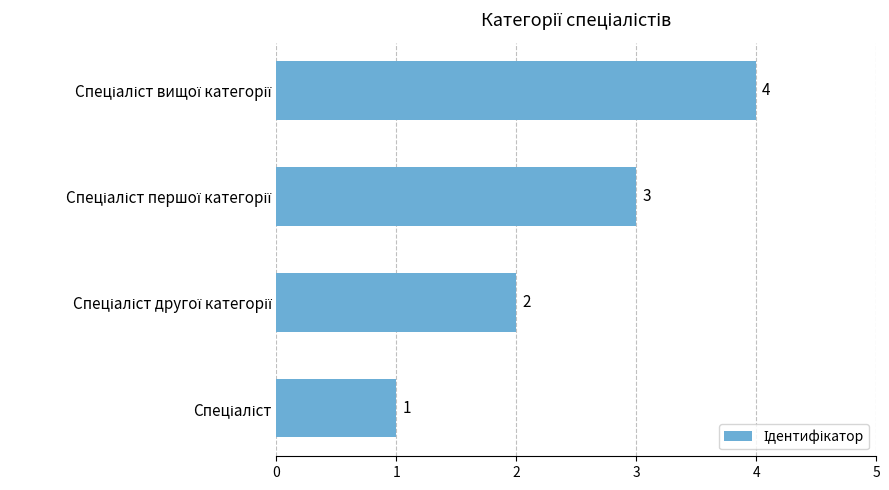

How many data points are less than 3?

2